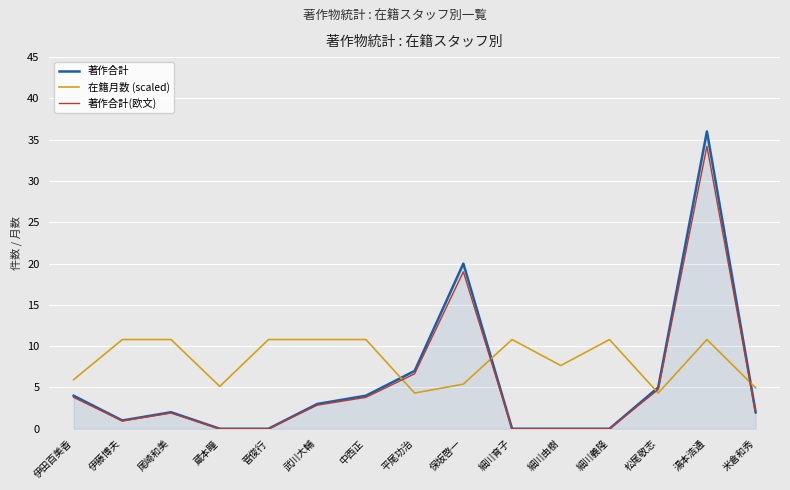

What is the difference between the maximum and minimum values in the 著作合計(欧文) series?

34.2